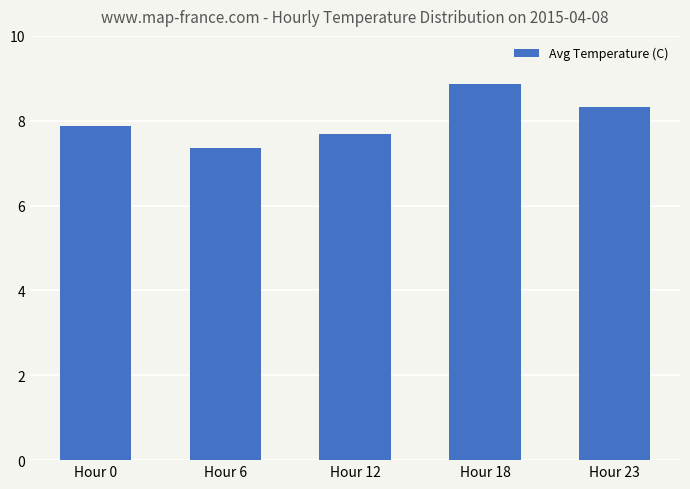

What is the change in value from Hour 12 to Hour 23?

+0.6